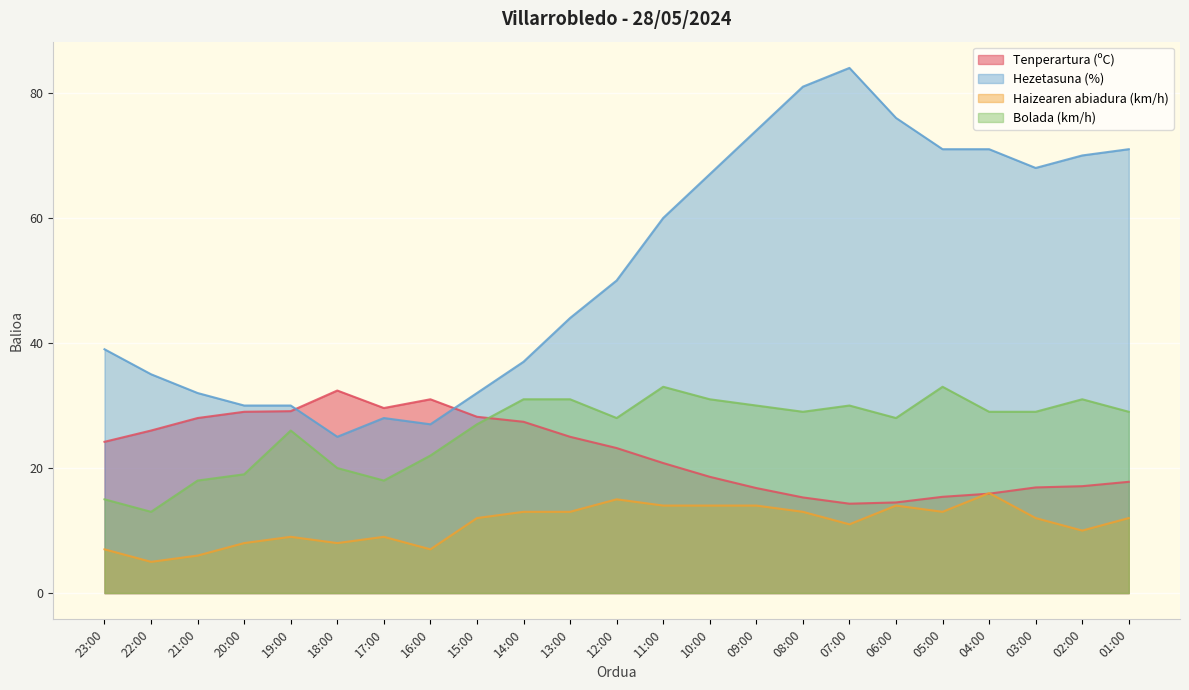

How many lines are shown in the chart?

4